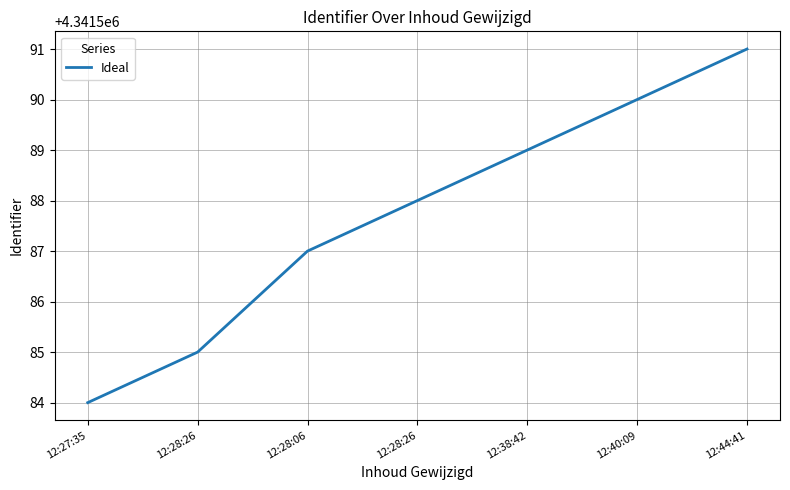

What is the sum of the values at 12:44:41 and 12:38:42?

8683180